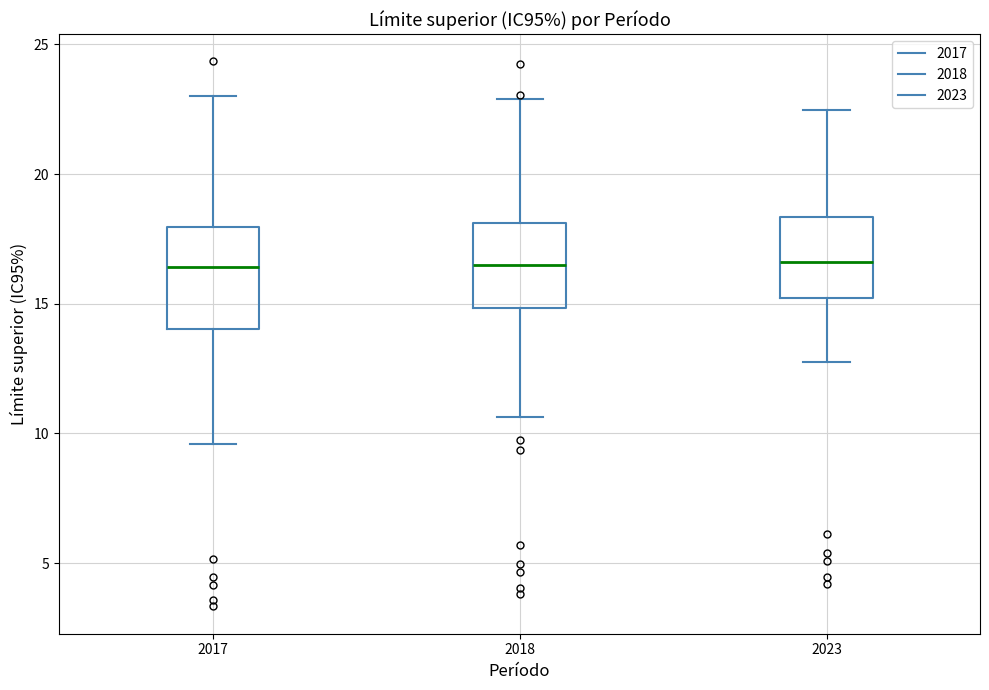

Reading left to right, transcribe this box plot: for each box, give where its median line is, the range the box spans, and where its two whiskers end, as read against the y-axis. The values are not printed on the chart, so give them approximately, as read against the axis.

2017: median 16.5, box 14.0 to 18.0, whiskers 9.5 to 23.0
2018: median 16.5, box 15.0 to 18.0, whiskers 10.5 to 23.0
2023: median 16.5, box 15.0 to 18.5, whiskers 12.5 to 22.5